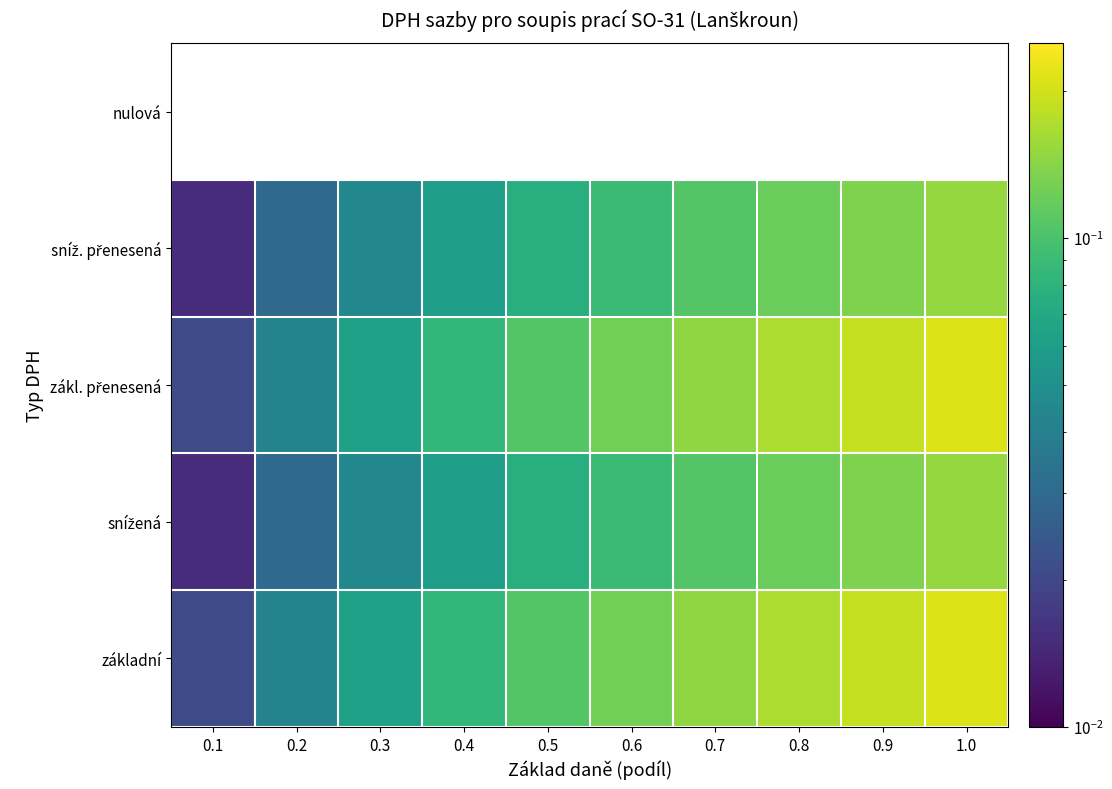

Is it true that snížená equals 0.2 at 0.8?

False